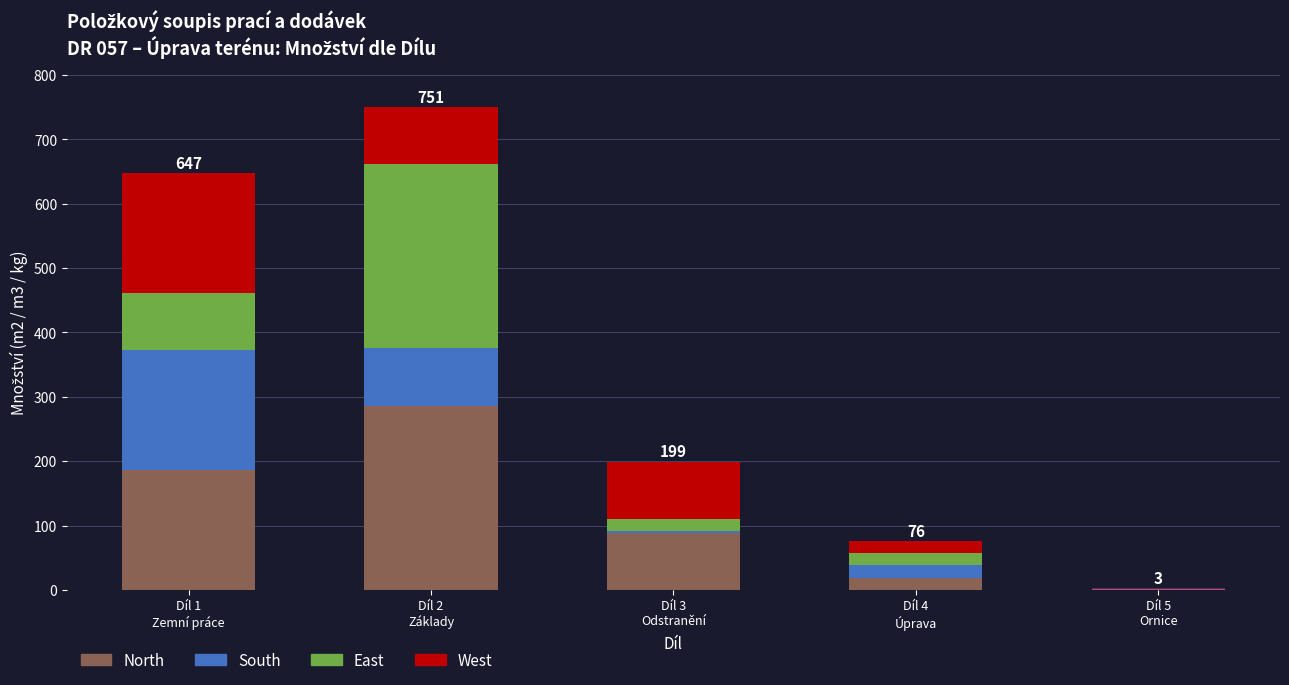

Where is North nearest to the value 143?

Díl 1
Zemní práce